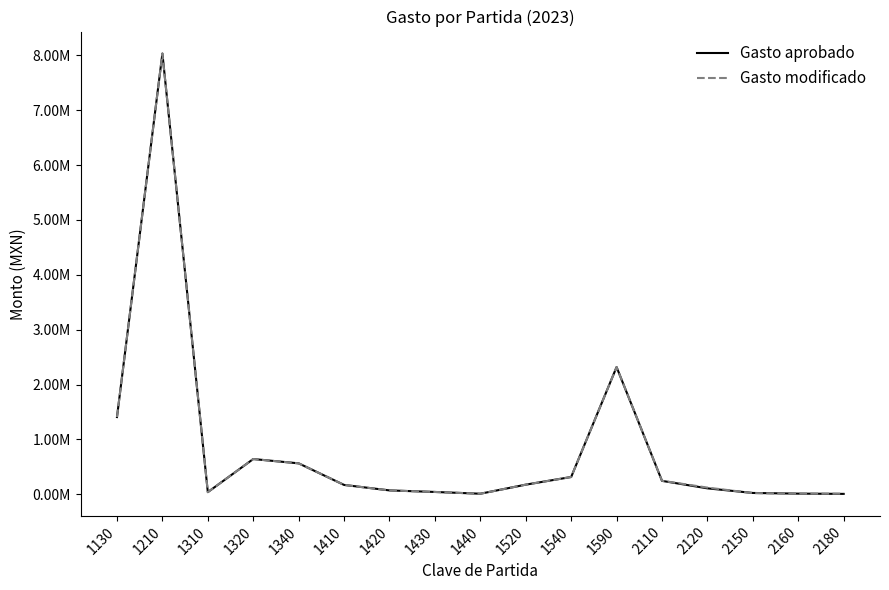

Which series has the widest spread of values?

Gasto aprobado